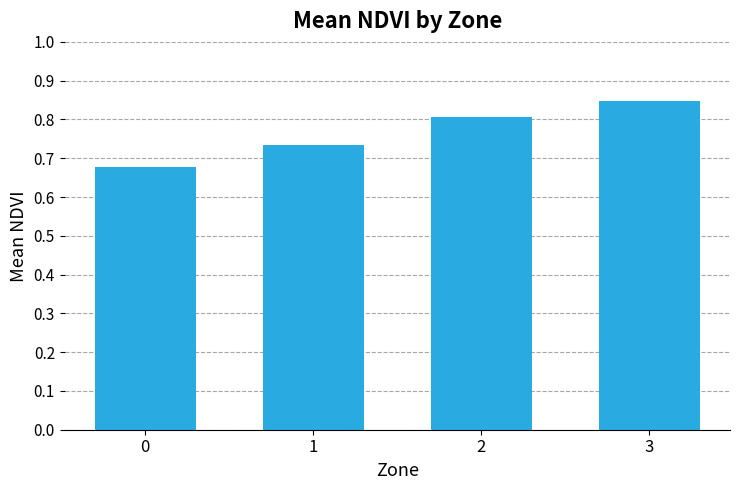

Rank the categories by value from highest to lowest.

3, 2, 1, 0